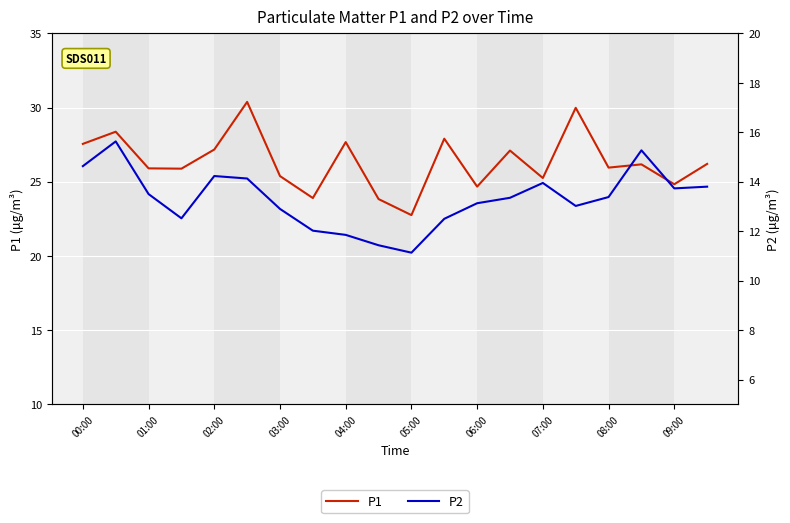

In P2, how many points are higher than both neighbors (excluding endpoints)?

4